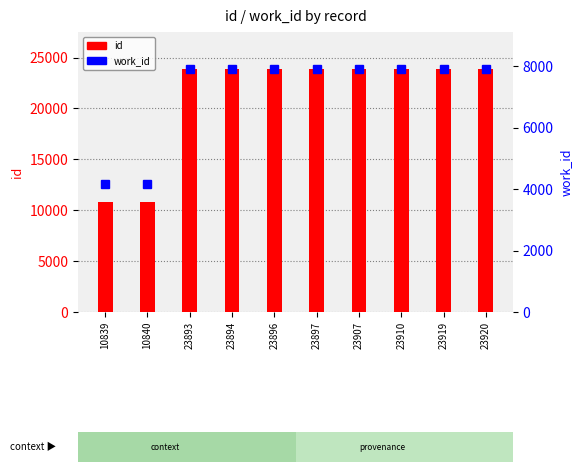

Reading left to right, extract all data points from this chart.

id: 10839=10839	10840=10840	23893=23893	23894=23894	23896=23896	23897=23897	23907=23907	23910=23910	23919=23919	23920=23920
work_id: 10839=4178	10840=4179	23893=7907	23894=7907	23896=7909	23897=7909	23907=7917	23910=7919	23919=7924	23920=7924